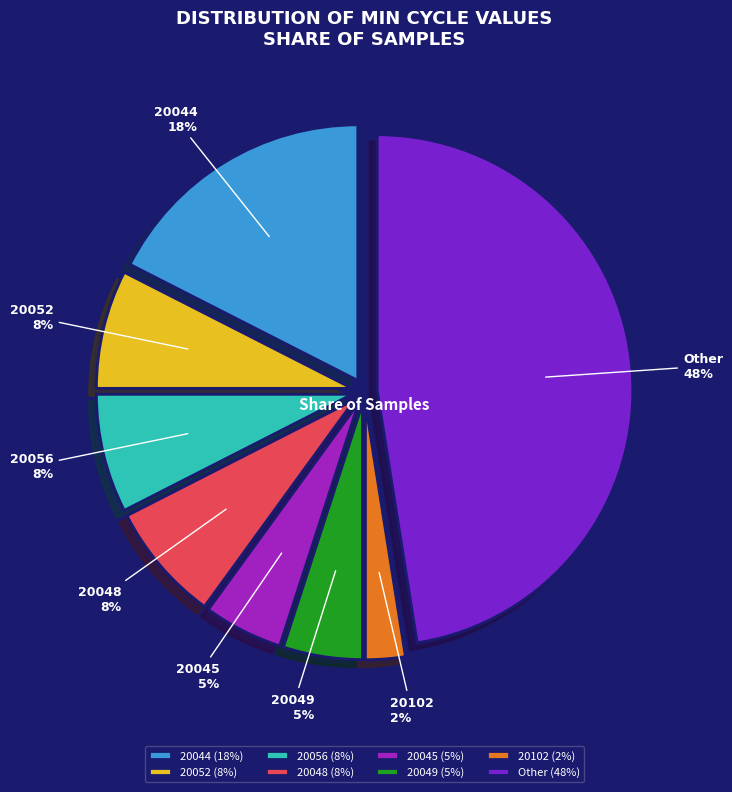

Do 20044 and 20056 together represent more than half of the pie?

No